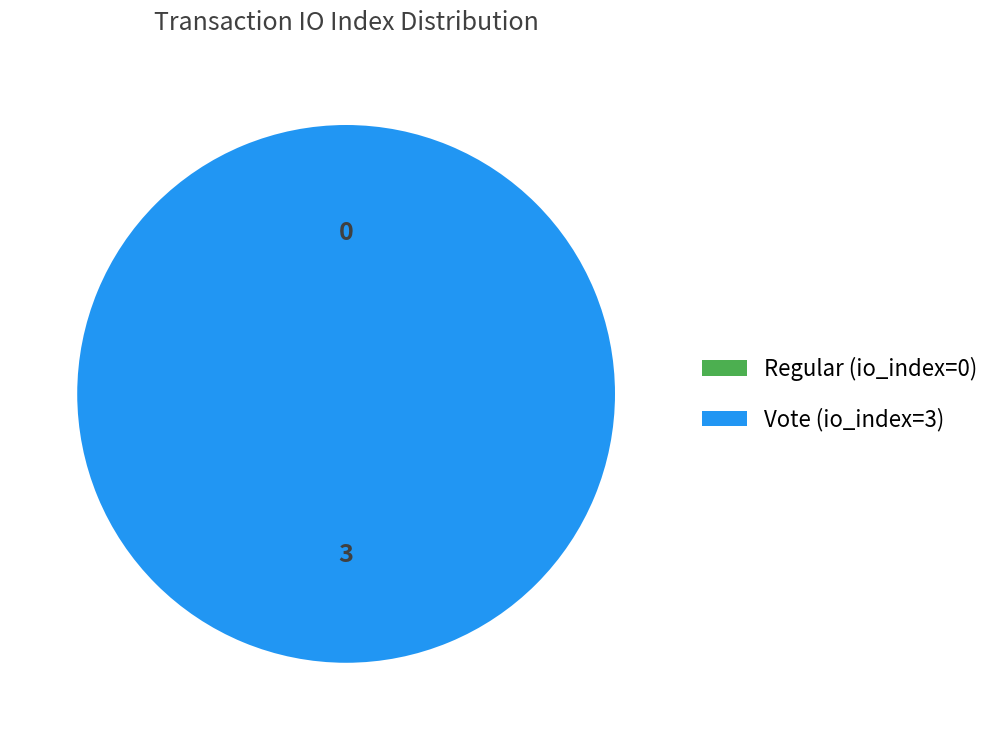

What percentage do Vote (io_index=3) and Regular (io_index=0) together represent?

100.0%